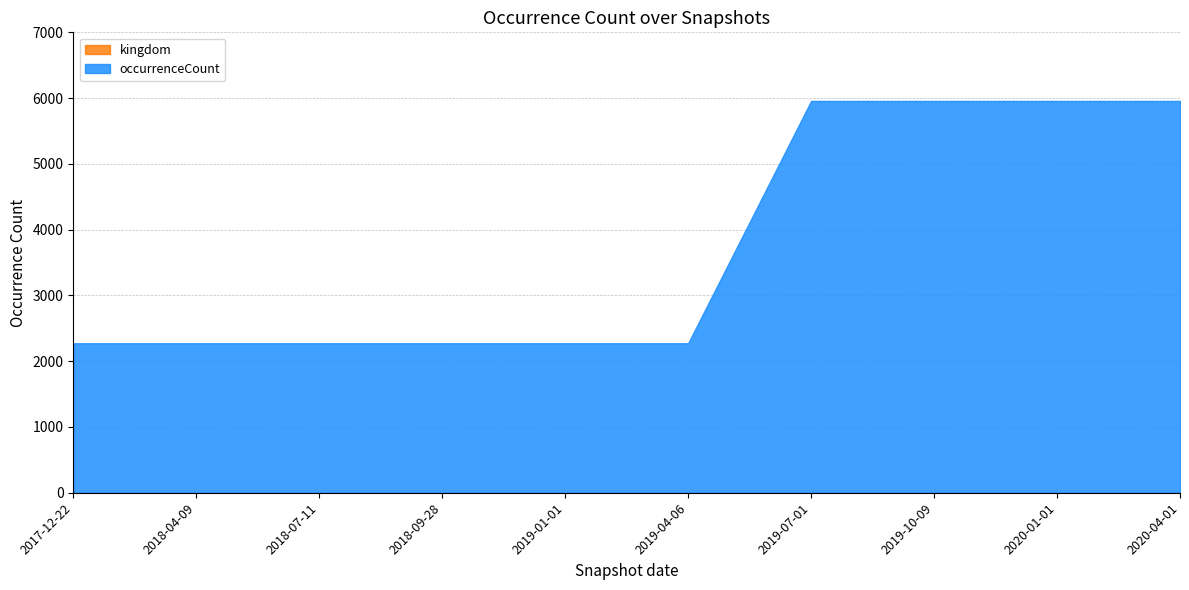

What is the highest value of the kingdom series?

1